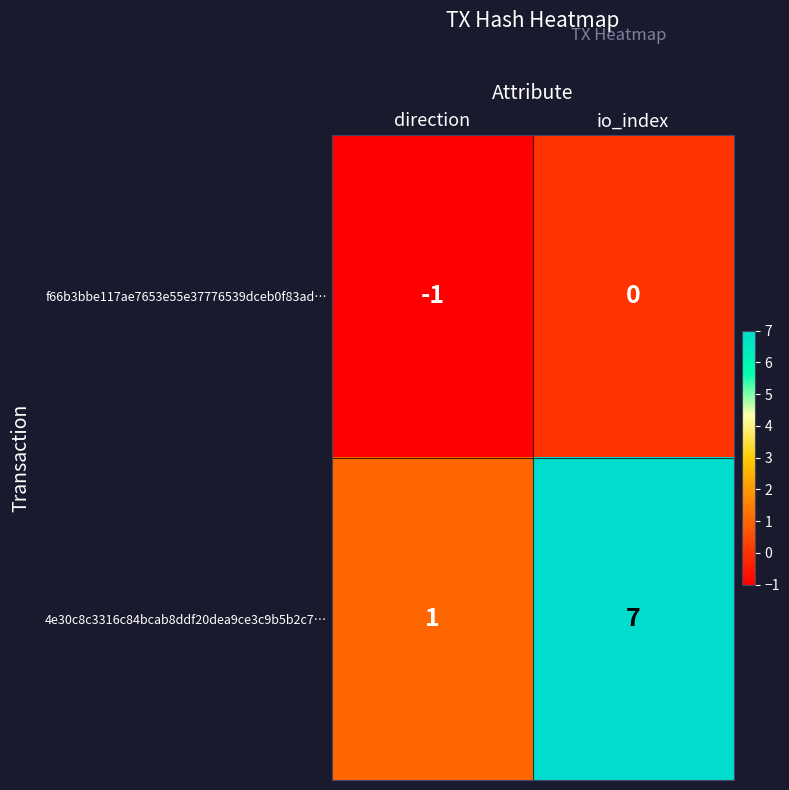

List the series in order of their peak value, lowest first.

f66b3bbe117ae7653e55e37776539dceb0f83ad…, 4e30c8c3316c84bcab8ddf20dea9ce3c9b5b2c7…